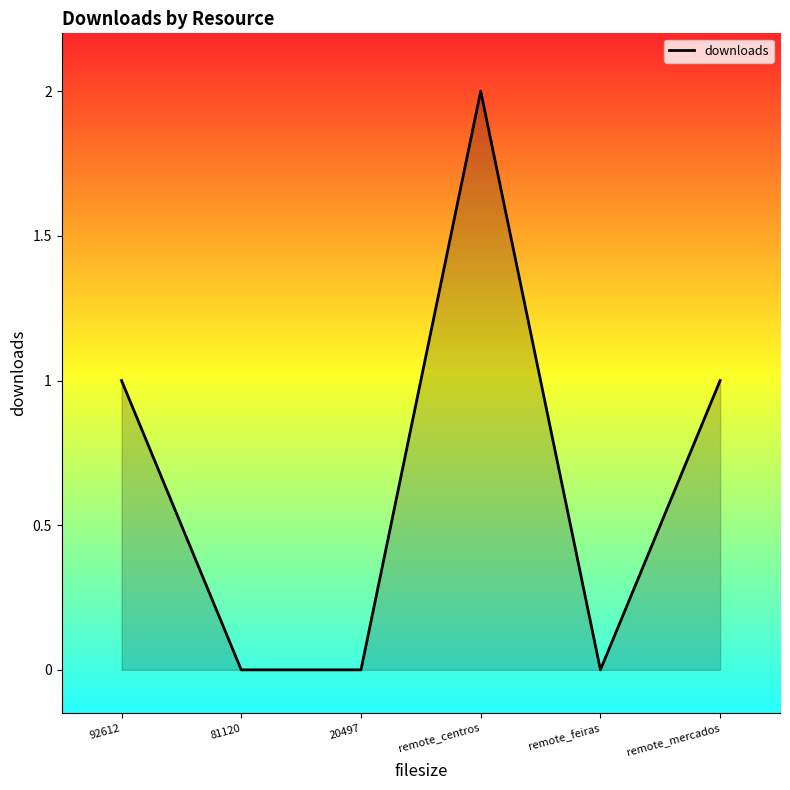

The value at 20497 is -1. True or false?

False